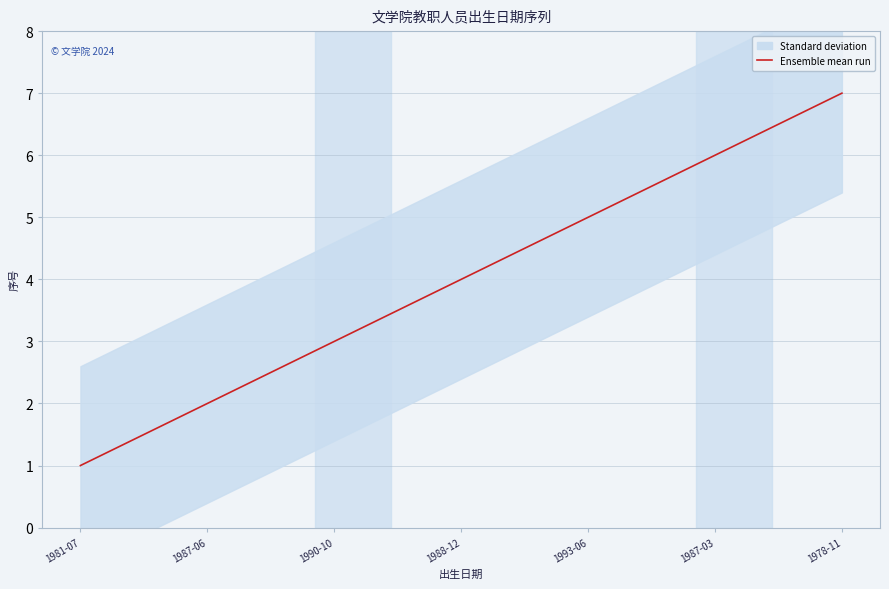

Does the chart display data point markers on the line(s)?

No